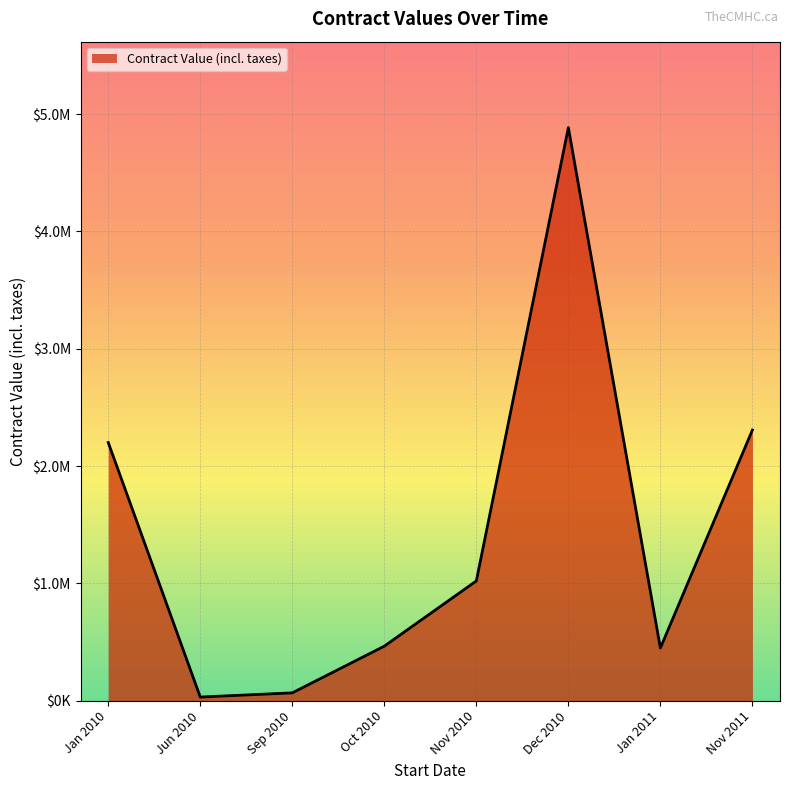

Does the chart display data point markers on the line(s)?

No